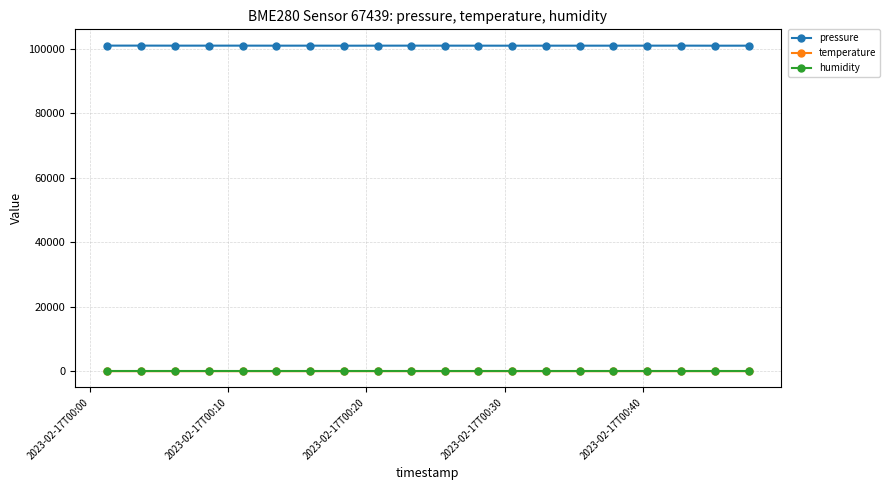

Which series has the largest total across all categories?

pressure